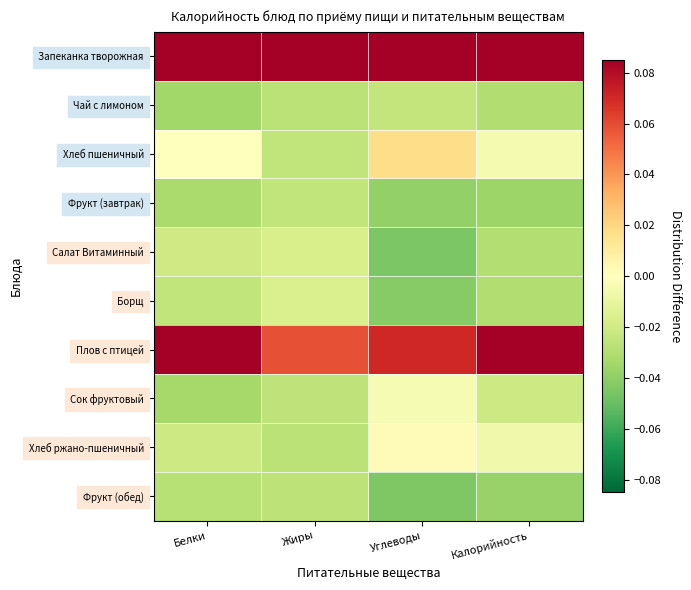

Count the number of data series in this chart.

10